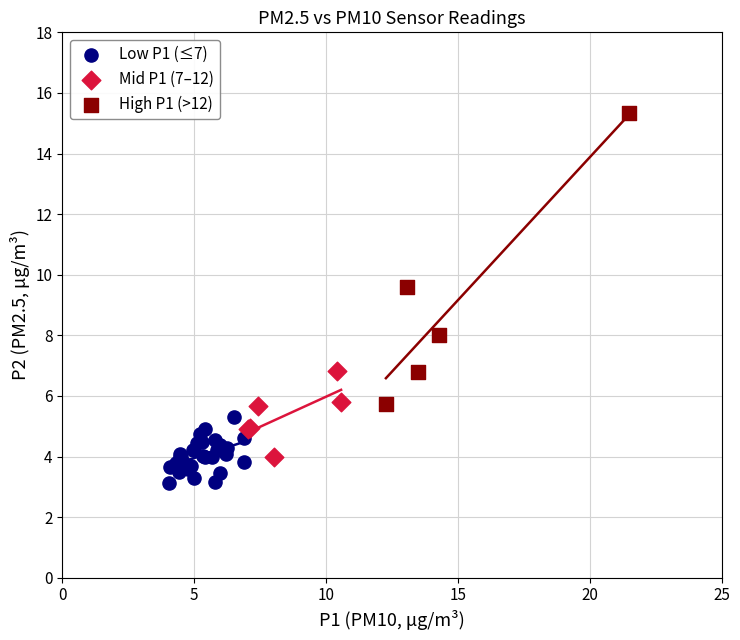

Which series reaches the maximum Y coordinate?

High P1 (>12)